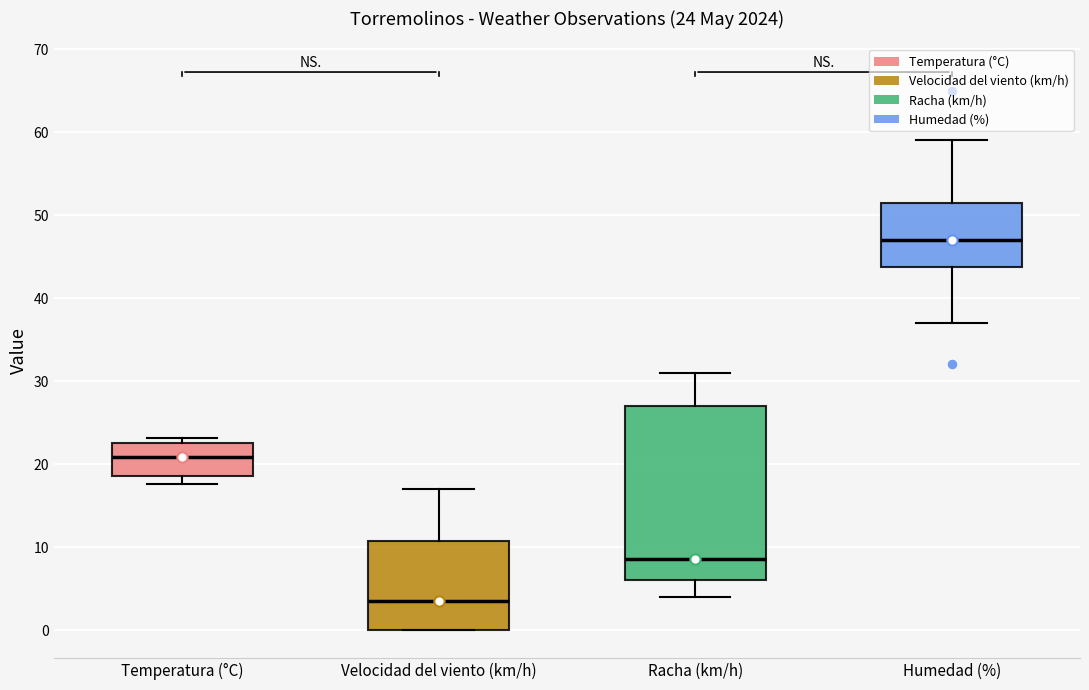

Which box's median line is the lowest?

Velocidad del viento (km/h)